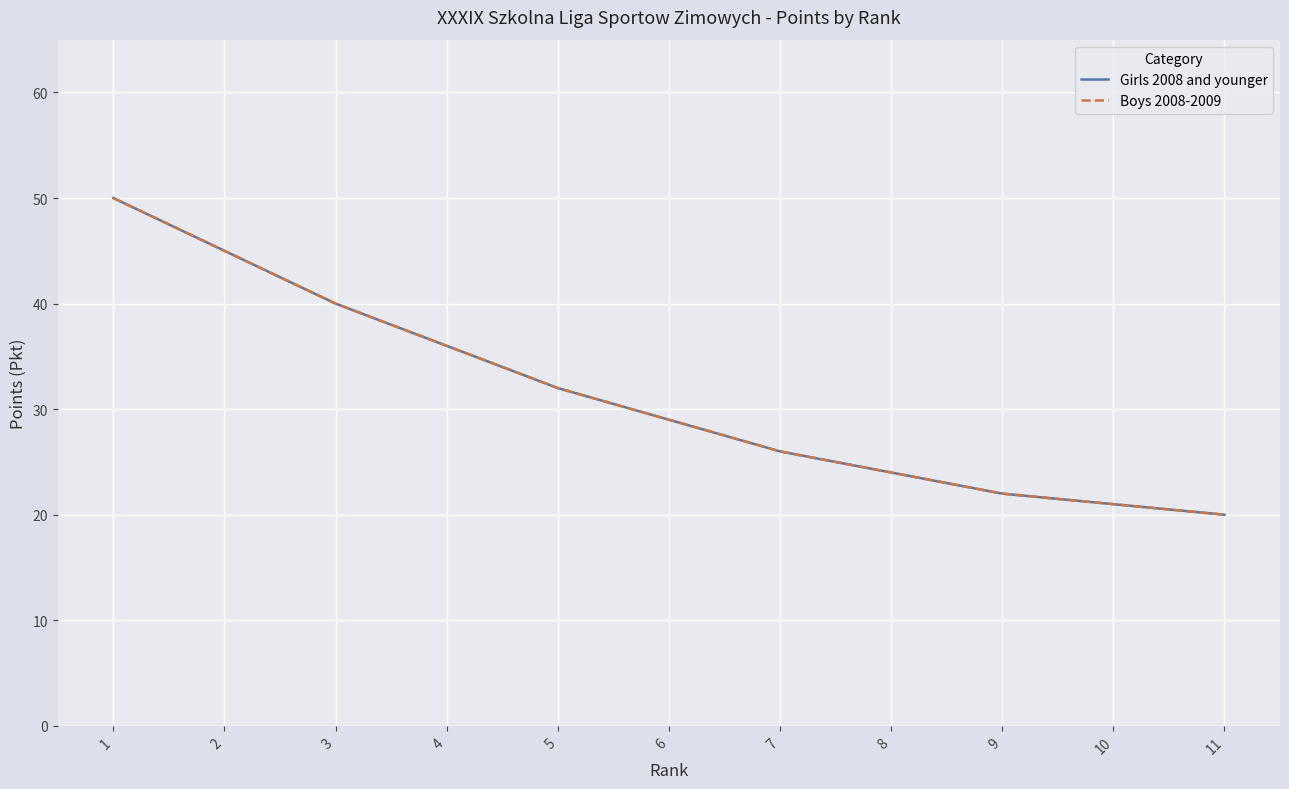

True or false: Boys 2008-2009 has a value of 32 at 11.

False